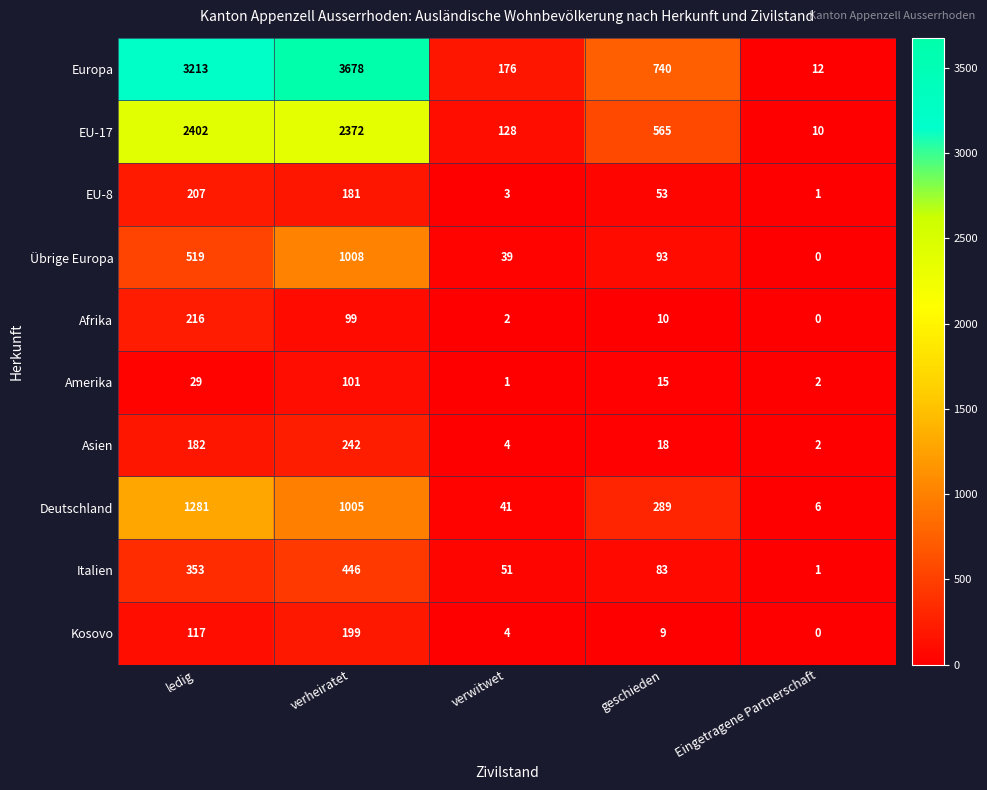

What is the difference between the Asien values at ledig and verheiratet?

60